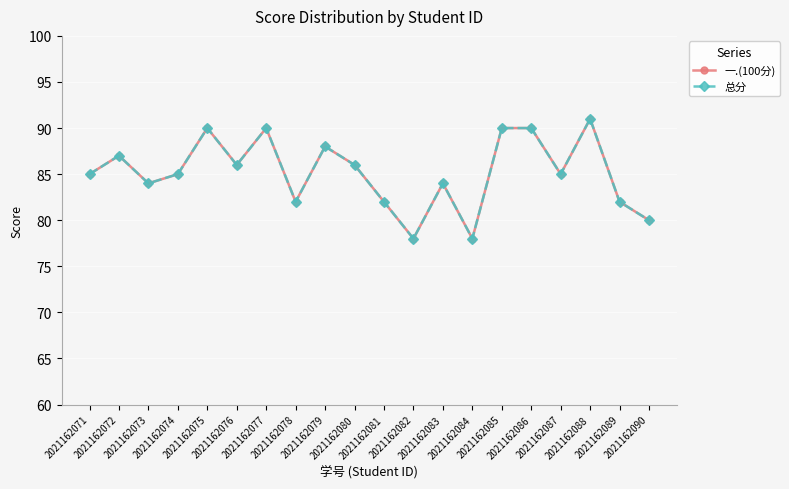

What is the value of the 总分 point at the 3rd from the left?

84